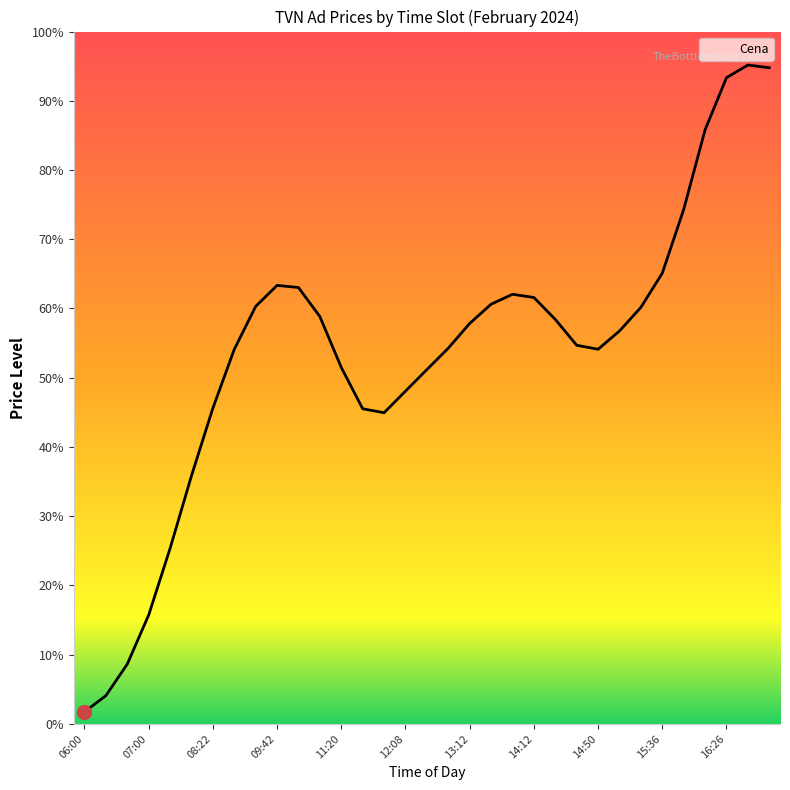

What is the maximum value shown in the chart?

95.2